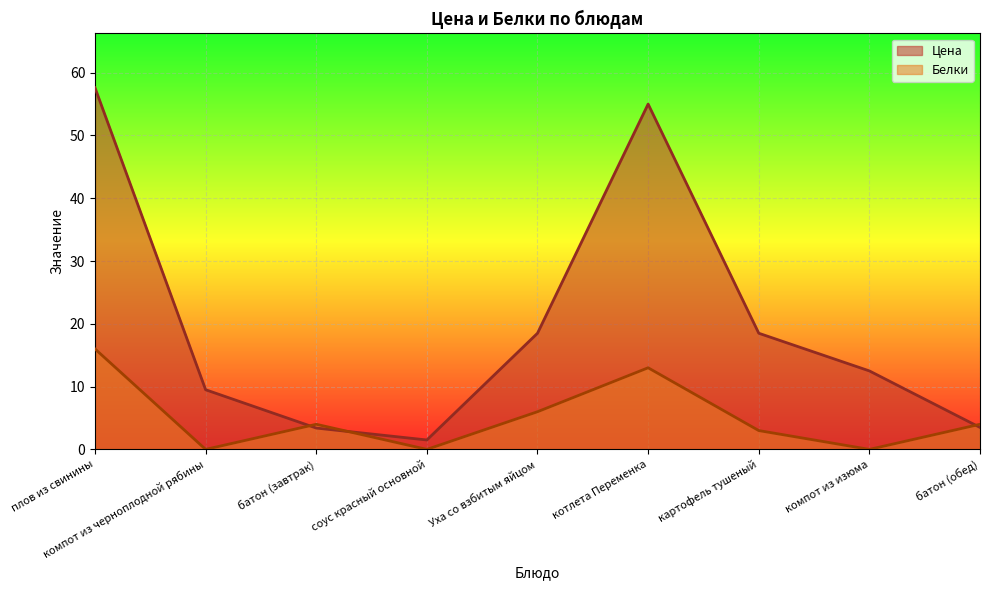

How many values in the Цена series exceed 12?

5